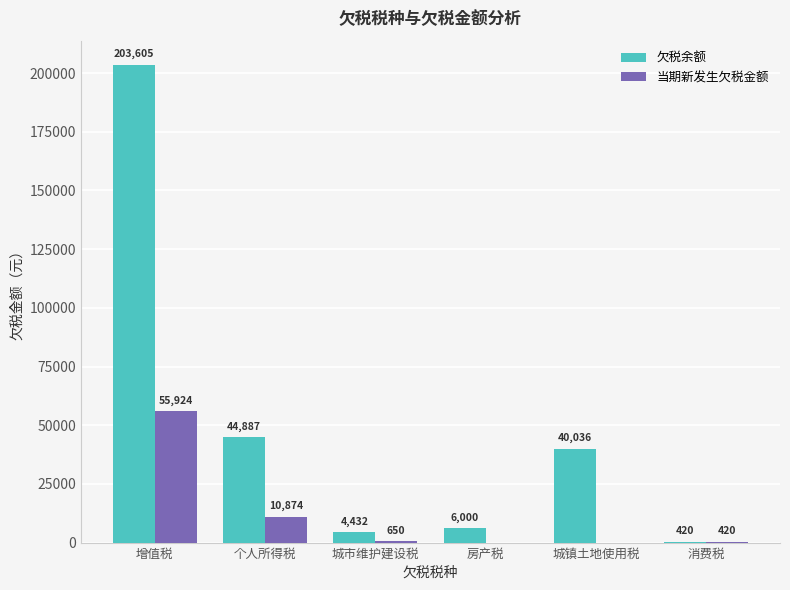

What is the greatest value displayed?

203604.9